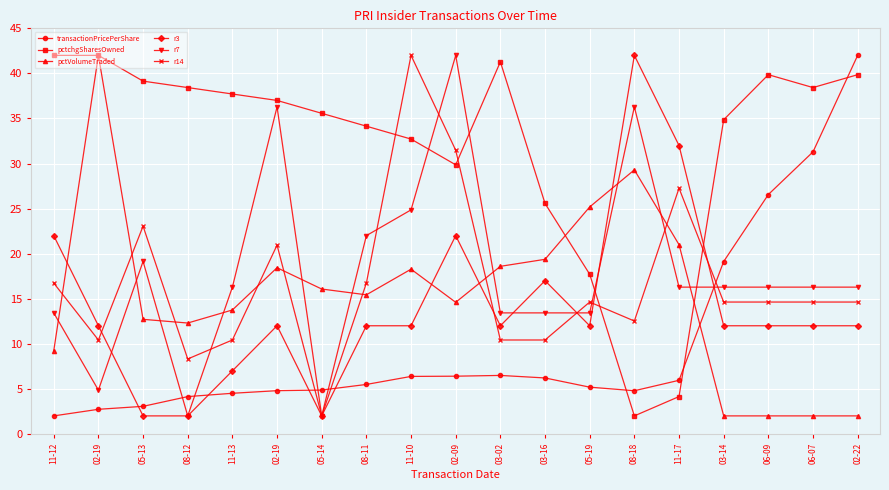

How many data points does each series have?

19